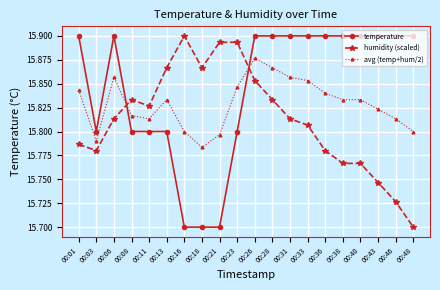

Which series has the largest total across all categories?

temperature